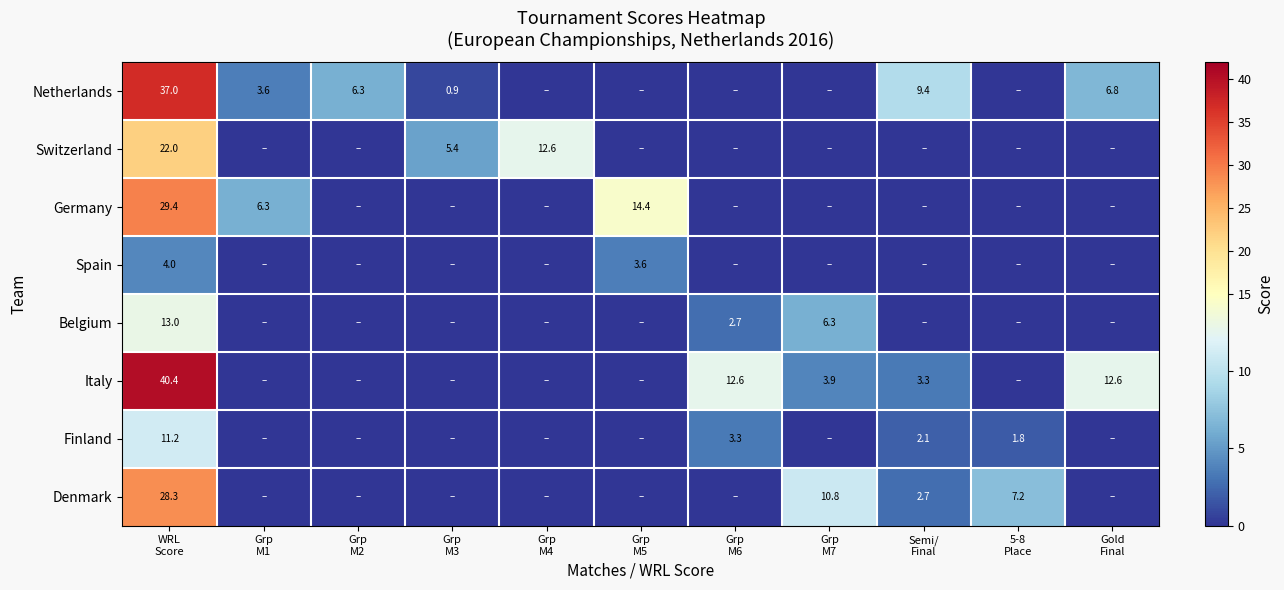

What is the spread (max minus min) of values at WRL
Score?

36.4